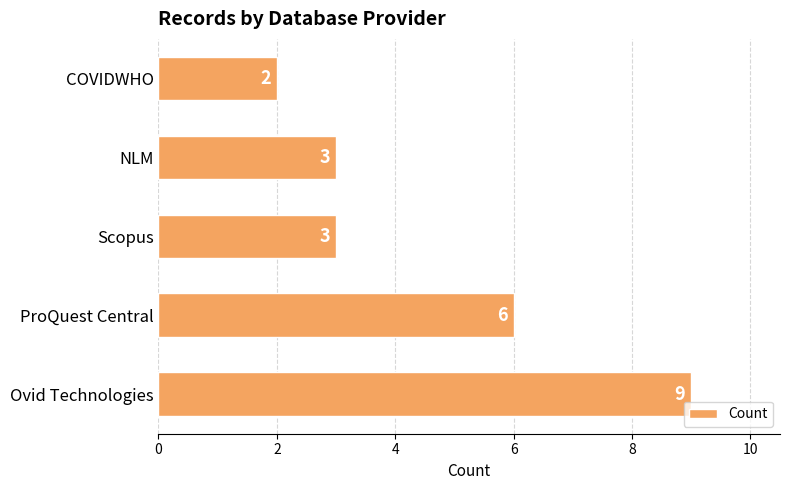

What is the smallest value displayed?

2